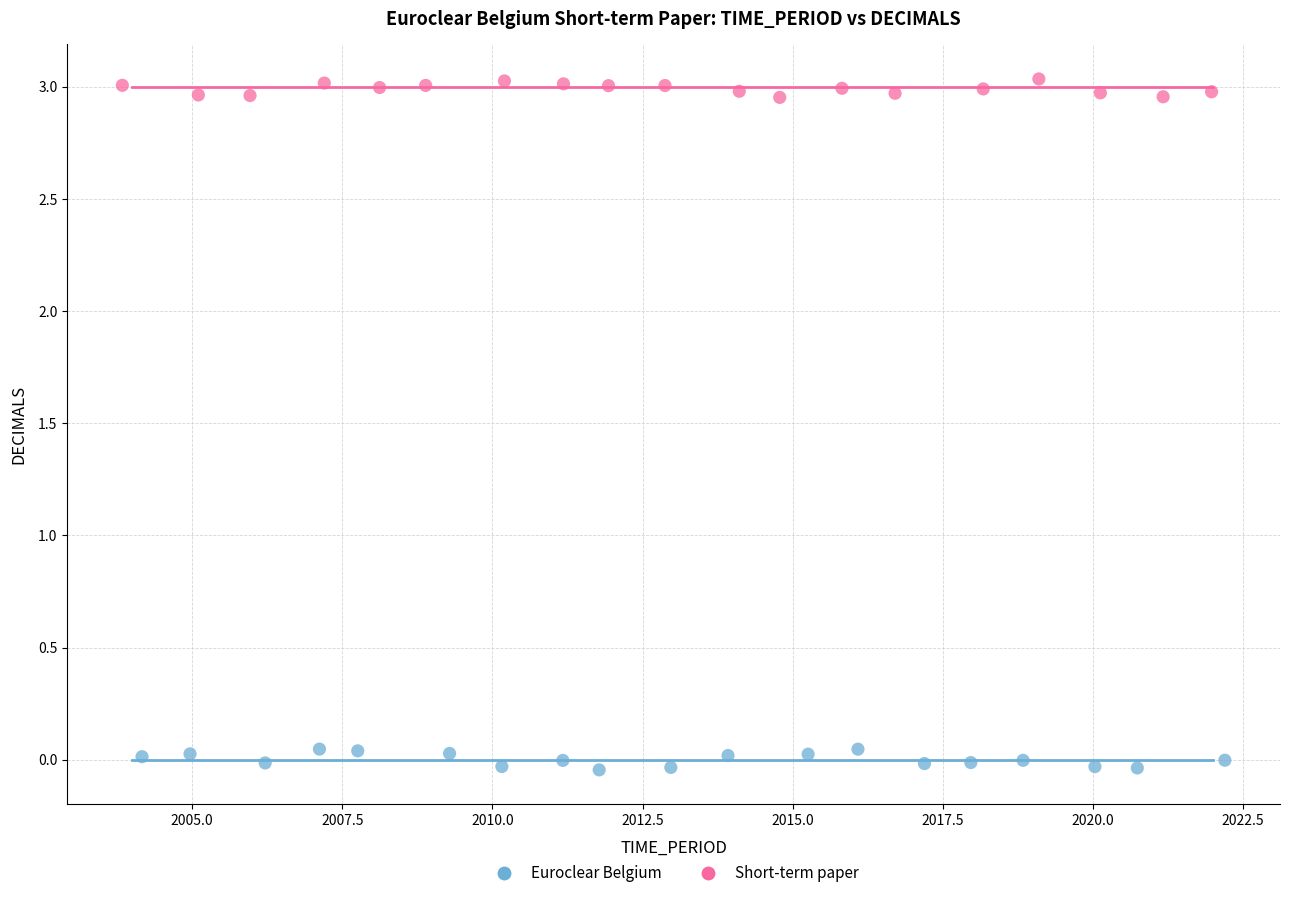

Which series contains the lowest Y value?

Euroclear Belgium